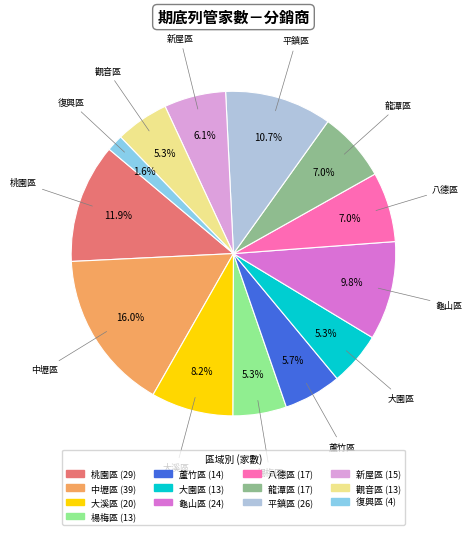

Which category has the biggest portion of the pie?

中壢區